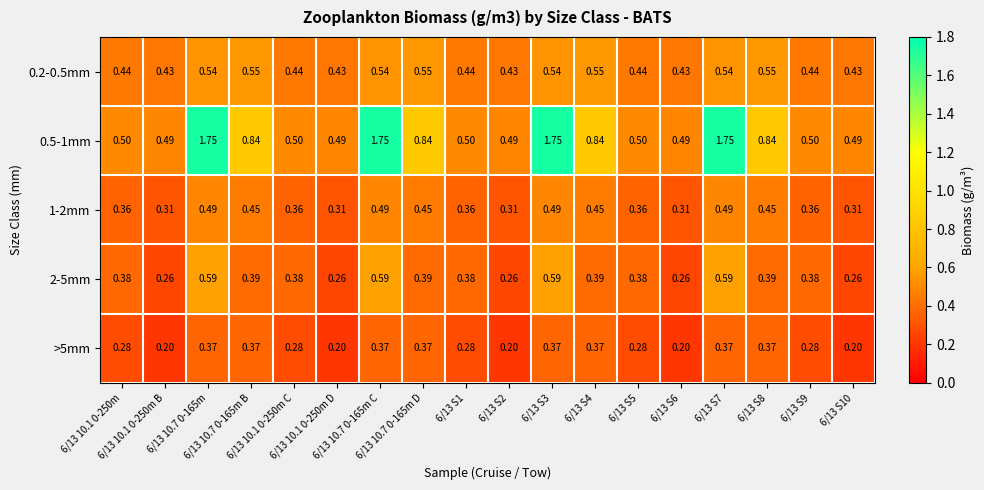

Which category has the lowest value across all series?

6/13 10.1 0-250m B